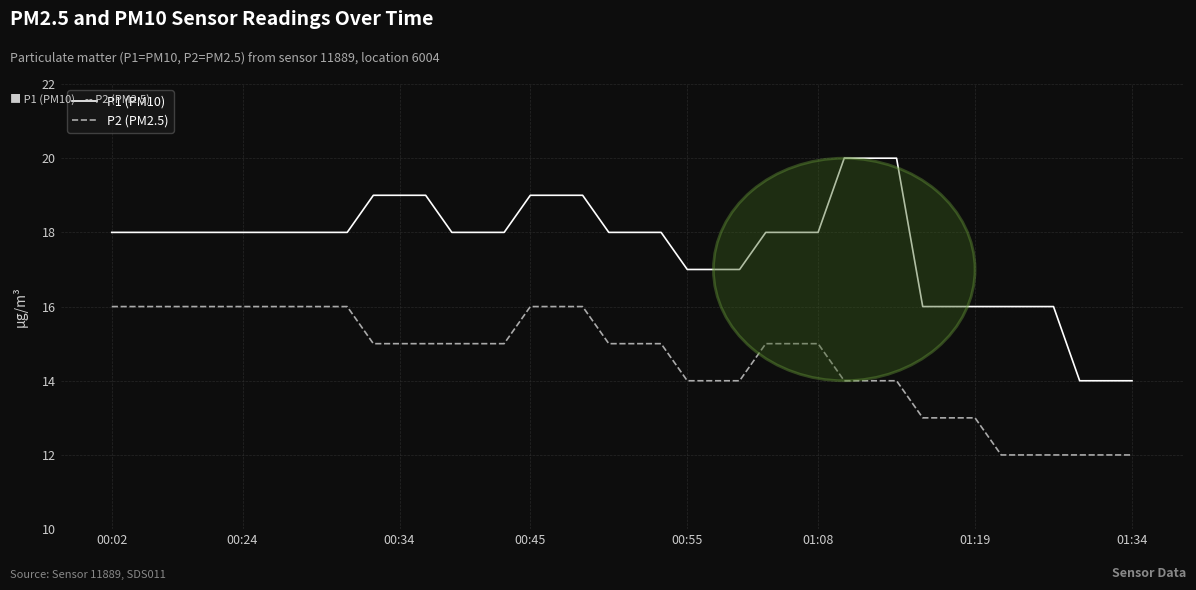

How many lines are shown in the chart?

2